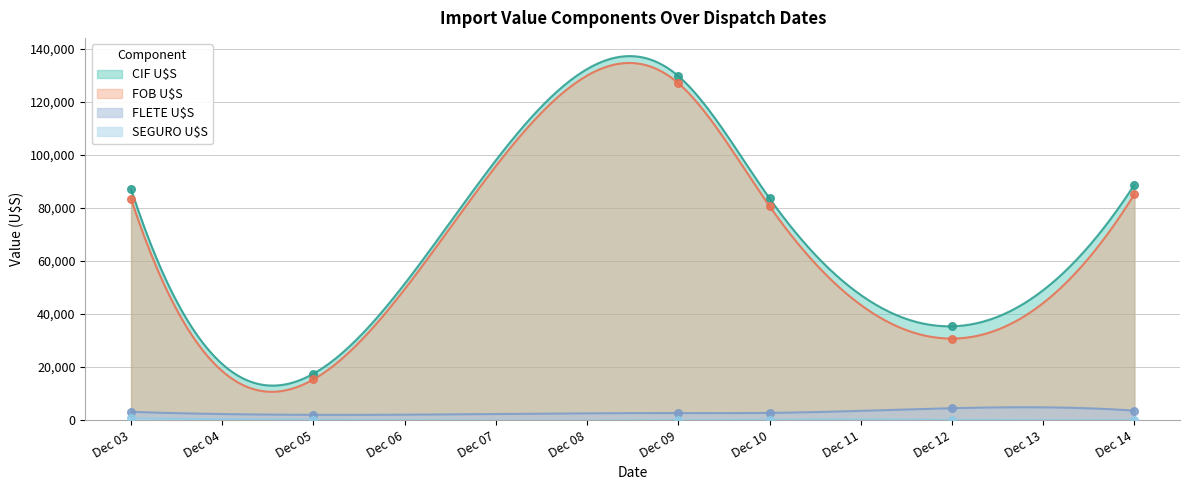

Which series has the largest total across all categories?

CIF U$S